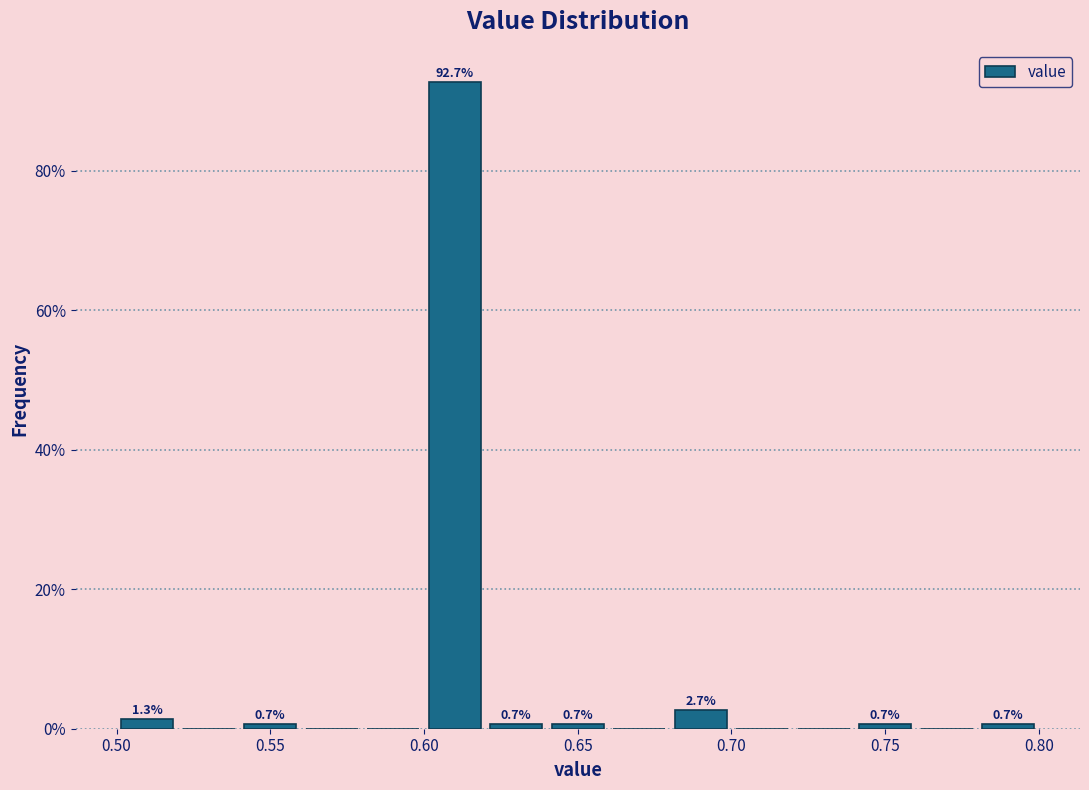

Over which range of the x-axis is the bar tallest?

0.60 to 0.62